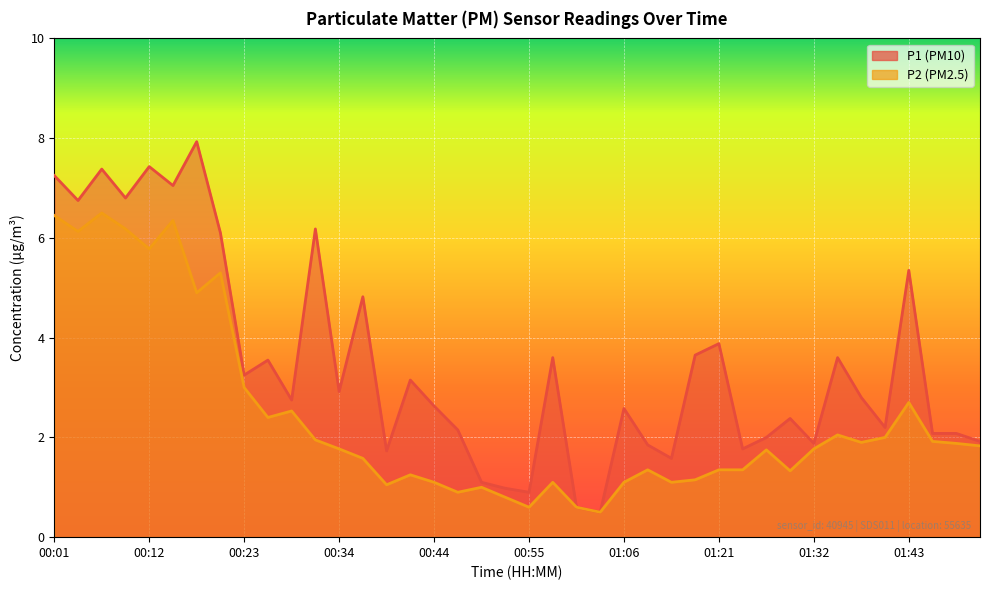

Is it true that P1 equals 0.8 at 00:47?

False